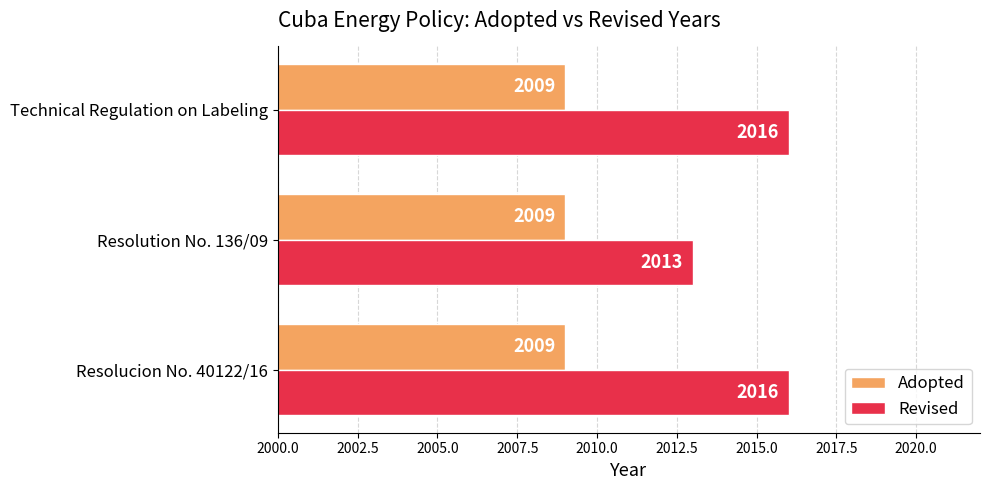

What is the average value of the Revised series?

2015